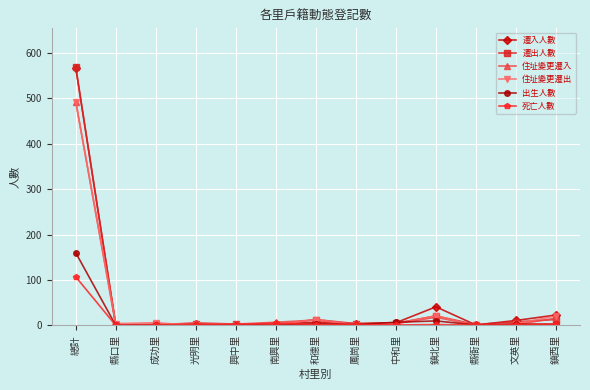

Is it true that 出生人數 equals 160 at 總計?

True